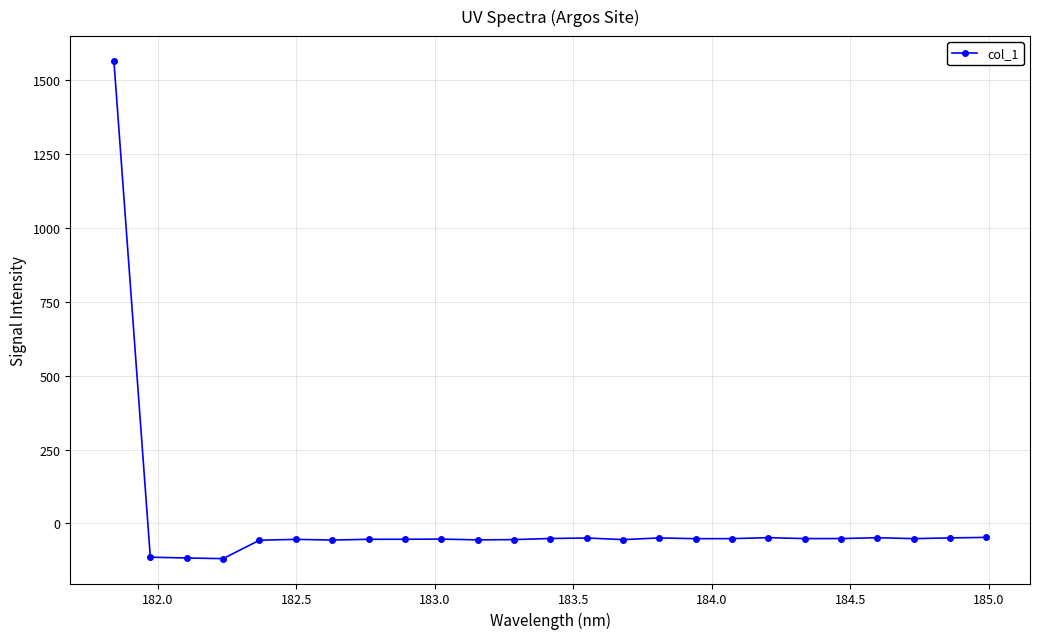

What is the difference between the second highest and second lowest values?

69.8